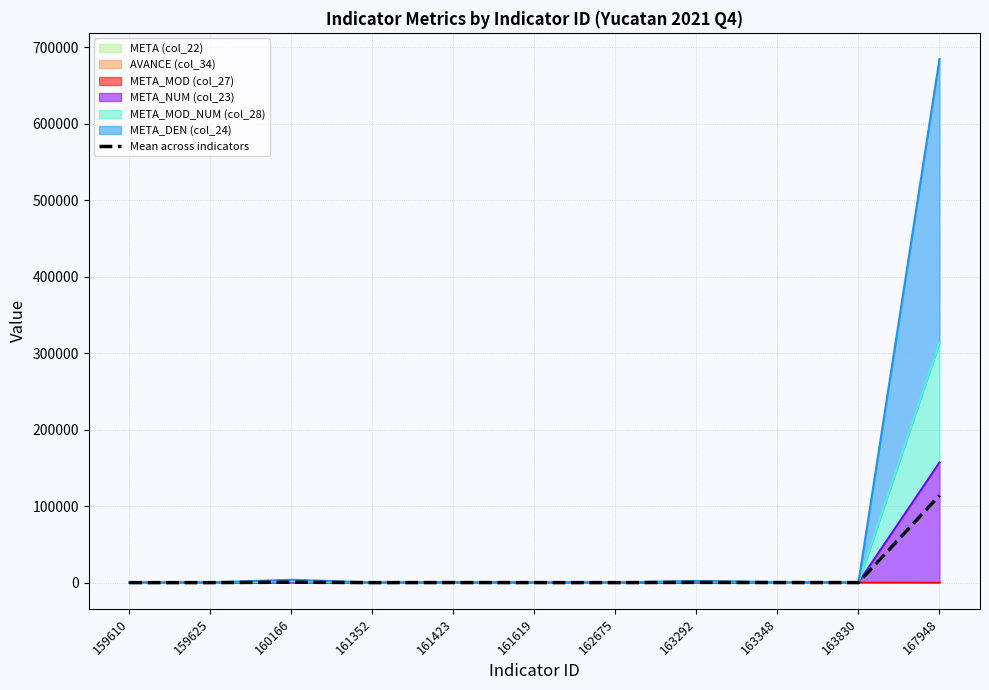

Where is the first local maximum?

160166